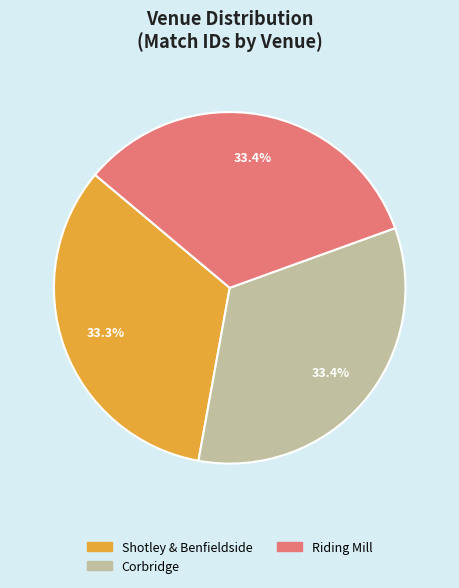

Count the number of slices in the pie.

3